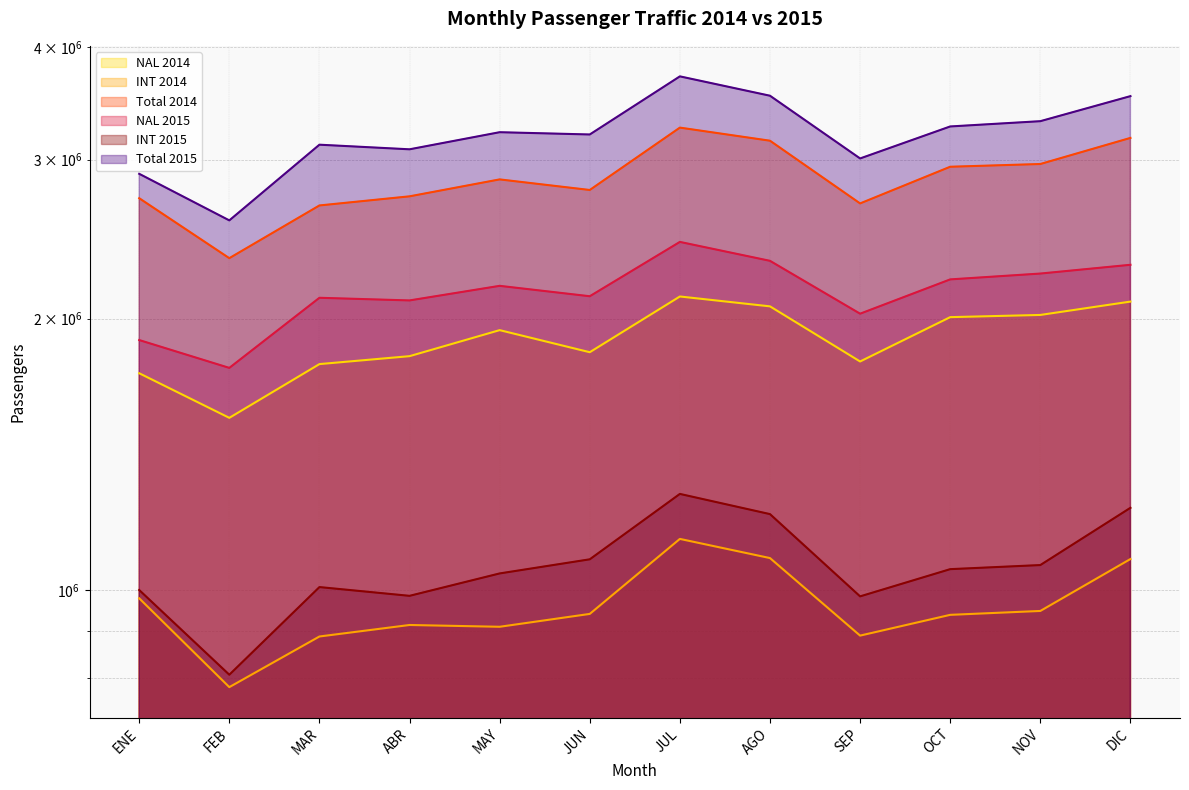

What is the sum of the INT 2014 values at MAR and AGO?

1974023